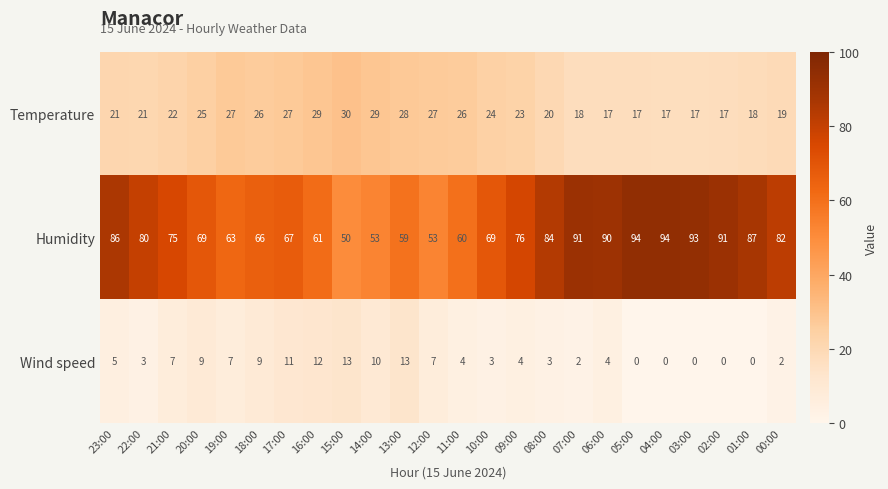

What is the maximum value for Wind speed?

13